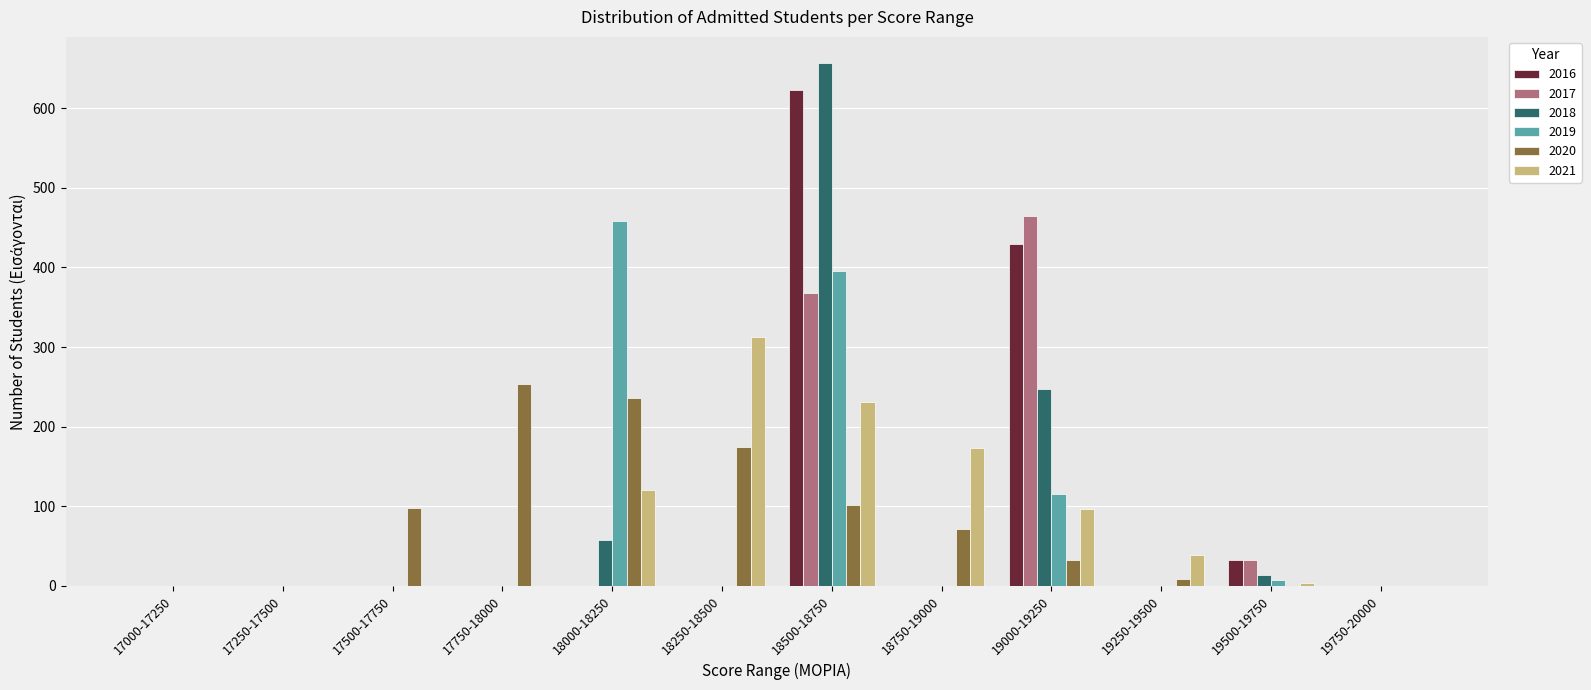

At which category is the sum across all series the highest?

18500-18750